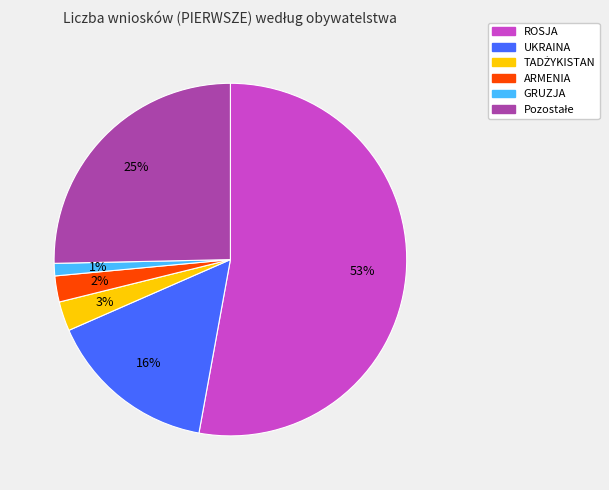

To the nearest percent, what is the combined percentage of UKRAINA and GRUZJA?

17%